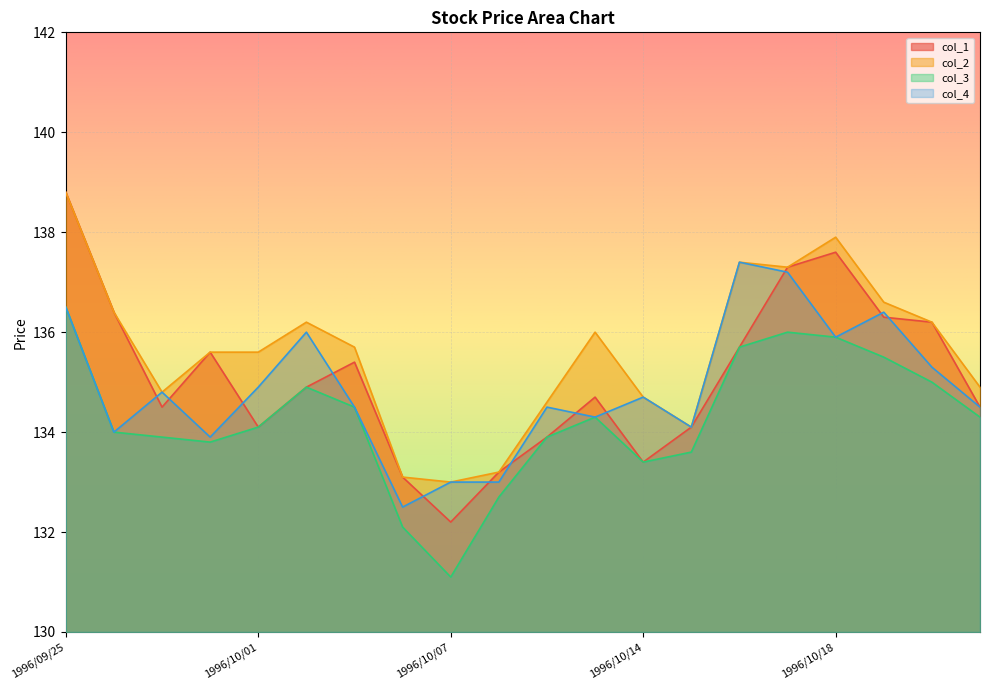

True or false: col_4 and col_3 intersect in this chart.

False